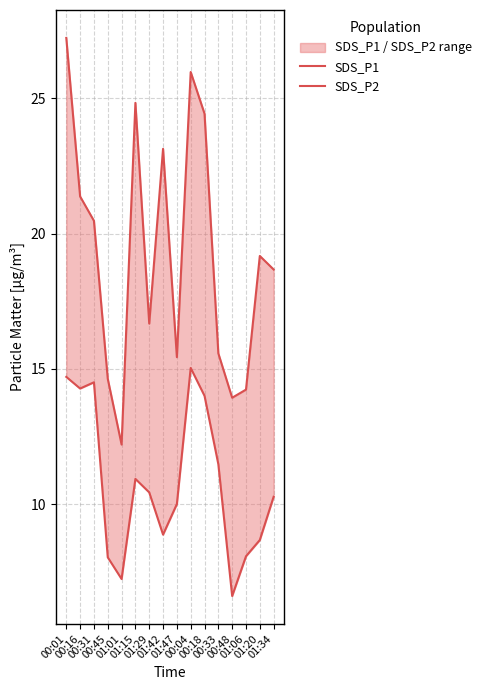

How many data points in SDS_P1 are less than 19?

8